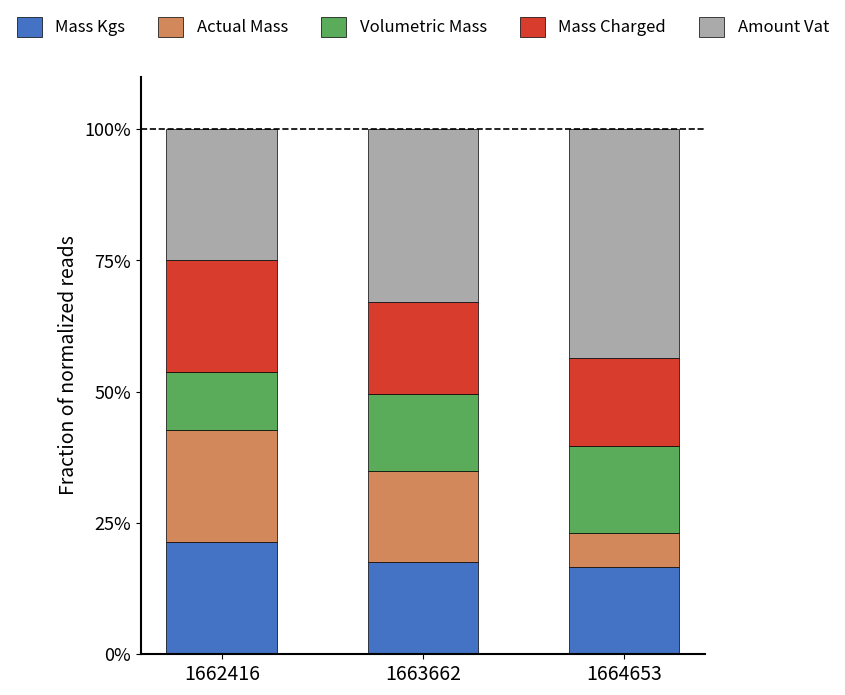

What is the total value across all series at 1662416?

100.0